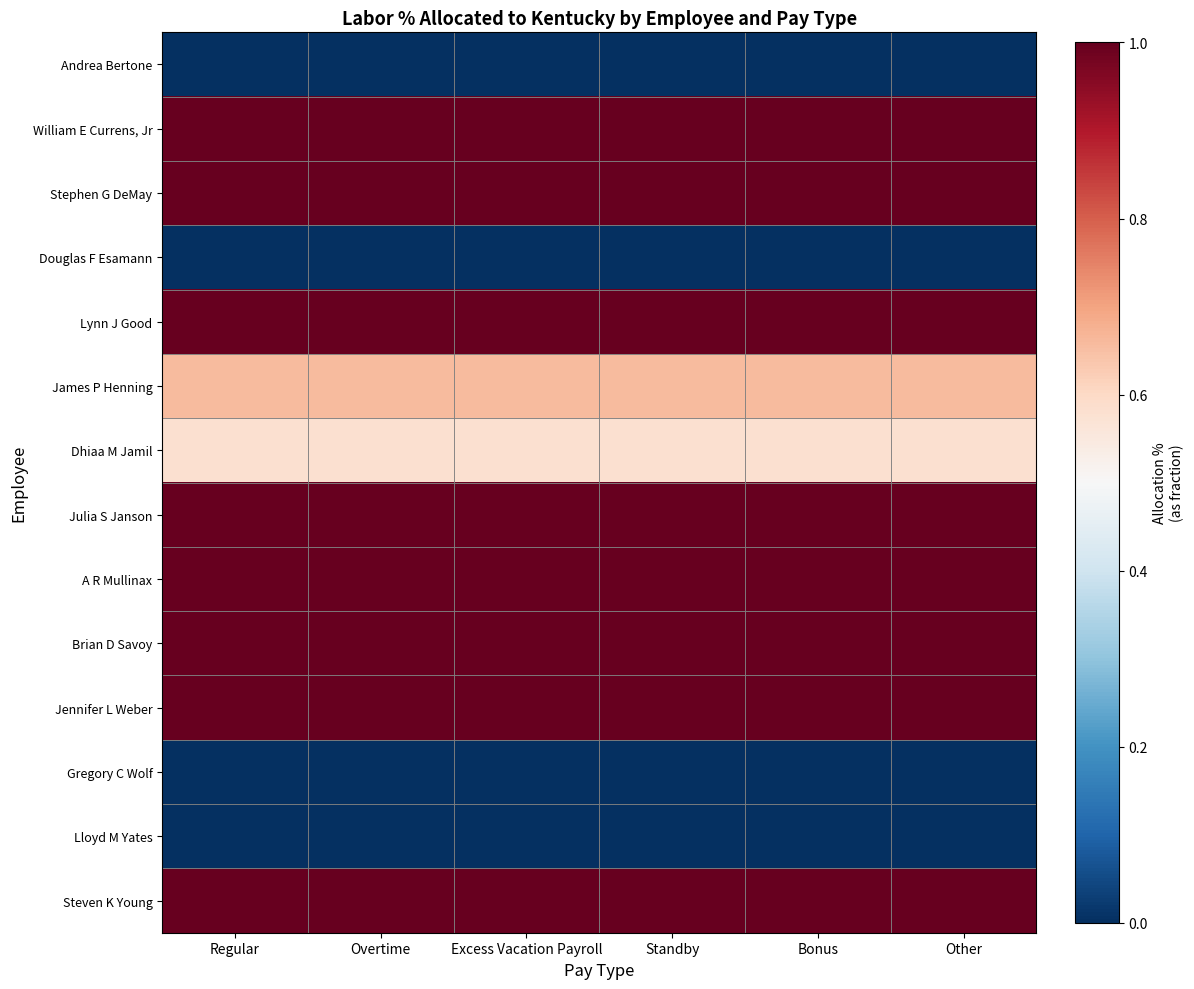

Reading right to left, transcribe all the data shown in this chart.

Andrea Bertone: Other=0.0	Bonus=0.0	Standby=0.0	Excess Vacation Payroll=0.0	Overtime=0.0	Regular=0.0
William E Currens, Jr: Other=1.0	Bonus=1.0	Standby=1.0	Excess Vacation Payroll=1.0	Overtime=1.0	Regular=1.0
Stephen G DeMay: Other=1.0	Bonus=1.0	Standby=1.0	Excess Vacation Payroll=1.0	Overtime=1.0	Regular=1.0
Douglas F Esamann: Other=0.0	Bonus=0.0	Standby=0.0	Excess Vacation Payroll=0.0	Overtime=0.0	Regular=0.0
Lynn J Good: Other=1.0	Bonus=1.0	Standby=1.0	Excess Vacation Payroll=1.0	Overtime=1.0	Regular=1.0
James P Henning: Other=0.7	Bonus=0.7	Standby=0.7	Excess Vacation Payroll=0.7	Overtime=0.7	Regular=0.7
Dhiaa M Jamil: Other=0.6	Bonus=0.6	Standby=0.6	Excess Vacation Payroll=0.6	Overtime=0.6	Regular=0.6
Julia S Janson: Other=1.0	Bonus=1.0	Standby=1.0	Excess Vacation Payroll=1.0	Overtime=1.0	Regular=1.0
A R Mullinax: Other=1.0	Bonus=1.0	Standby=1.0	Excess Vacation Payroll=1.0	Overtime=1.0	Regular=1.0
Brian D Savoy: Other=1.0	Bonus=1.0	Standby=1.0	Excess Vacation Payroll=1.0	Overtime=1.0	Regular=1.0
Jennifer L Weber: Other=1.0	Bonus=1.0	Standby=1.0	Excess Vacation Payroll=1.0	Overtime=1.0	Regular=1.0
Gregory C Wolf: Other=0.0	Bonus=0.0	Standby=0.0	Excess Vacation Payroll=0.0	Overtime=0.0	Regular=0.0
Lloyd M Yates: Other=0.0	Bonus=0.0	Standby=0.0	Excess Vacation Payroll=0.0	Overtime=0.0	Regular=0.0
Steven K Young: Other=1.0	Bonus=1.0	Standby=1.0	Excess Vacation Payroll=1.0	Overtime=1.0	Regular=1.0